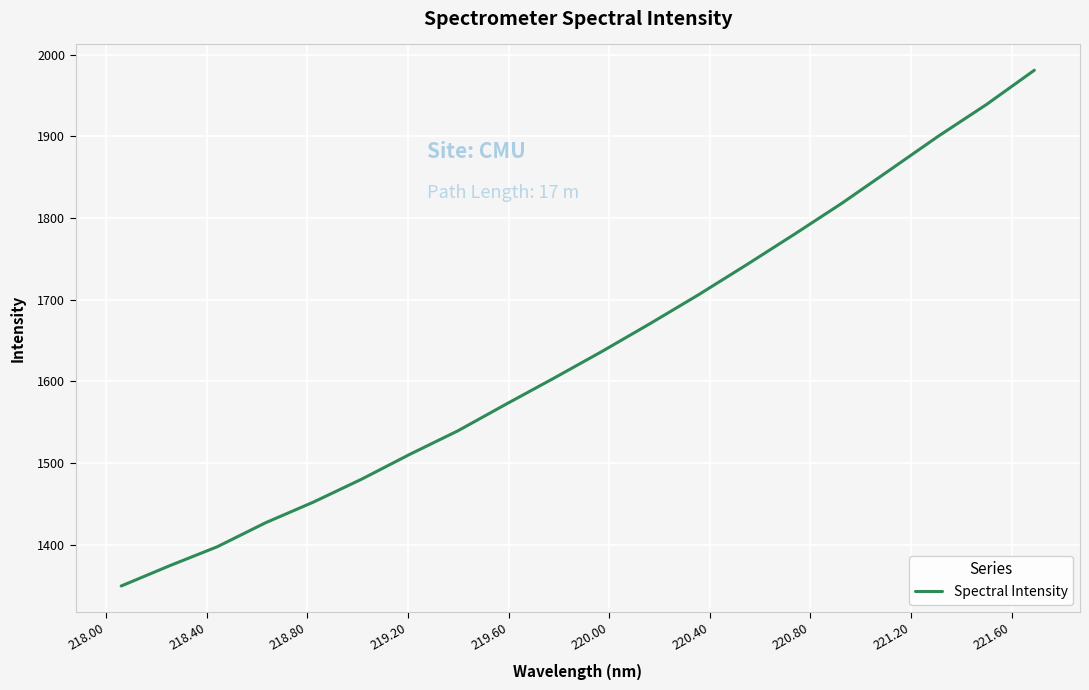

What is the minimum value shown in the chart?

1349.3